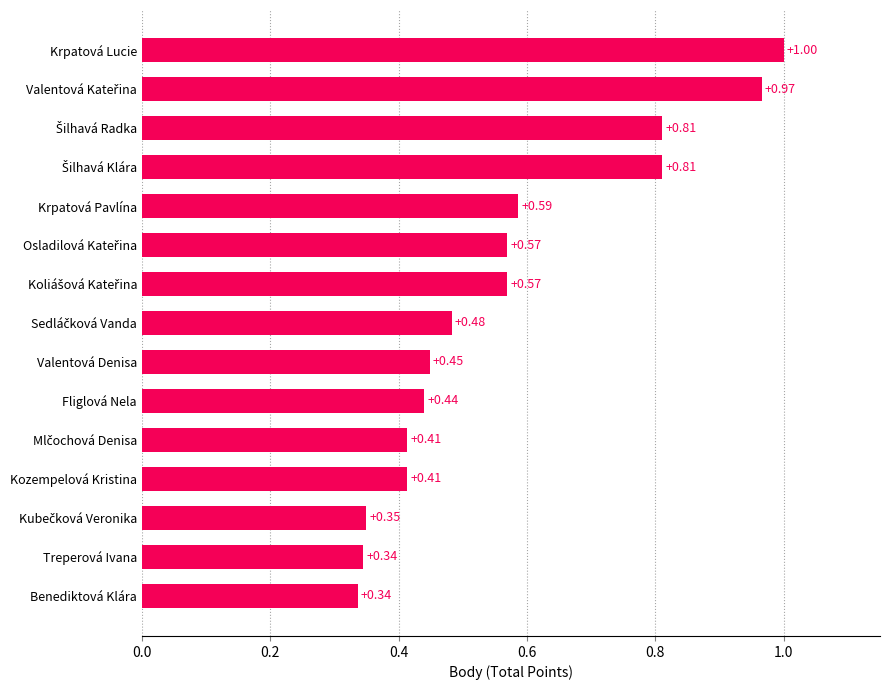

What is the sum of all values?

8.5